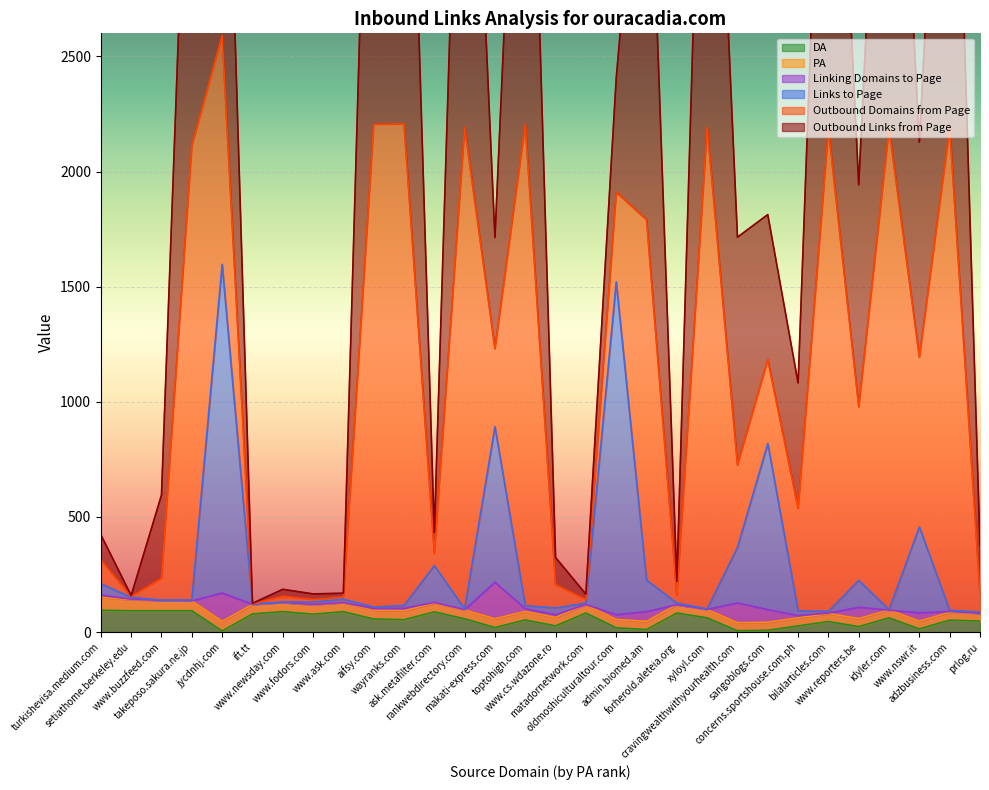

Which series changed the most between www.buzzfeed.com and oldmoshiculturaltour.com?

Outbound Links from Page